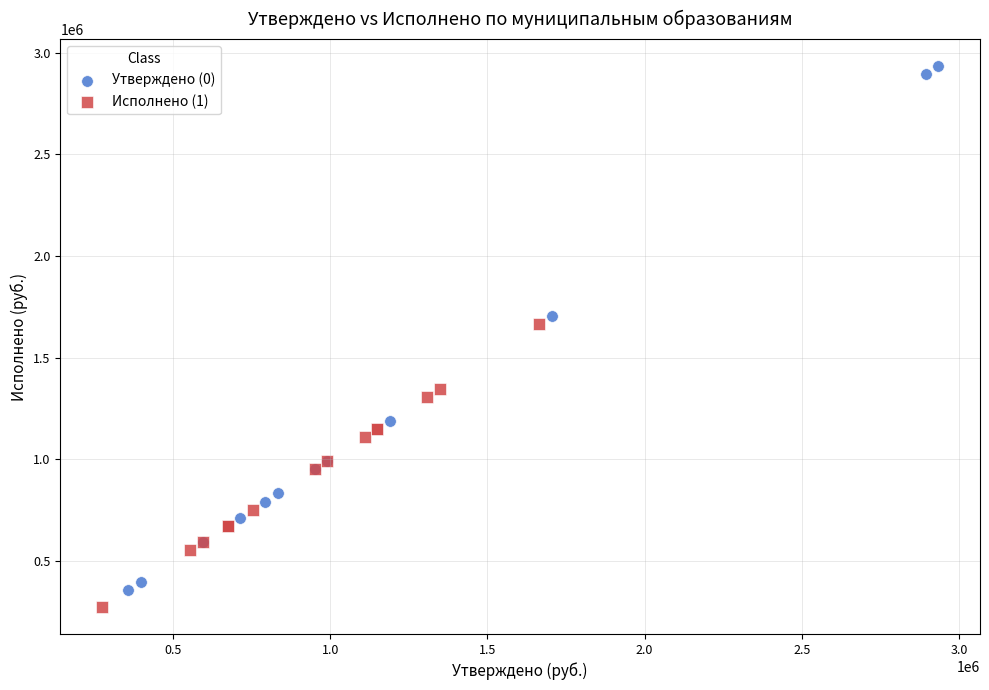

Which series has the largest Y range (max minus min)?

Утверждено (0)